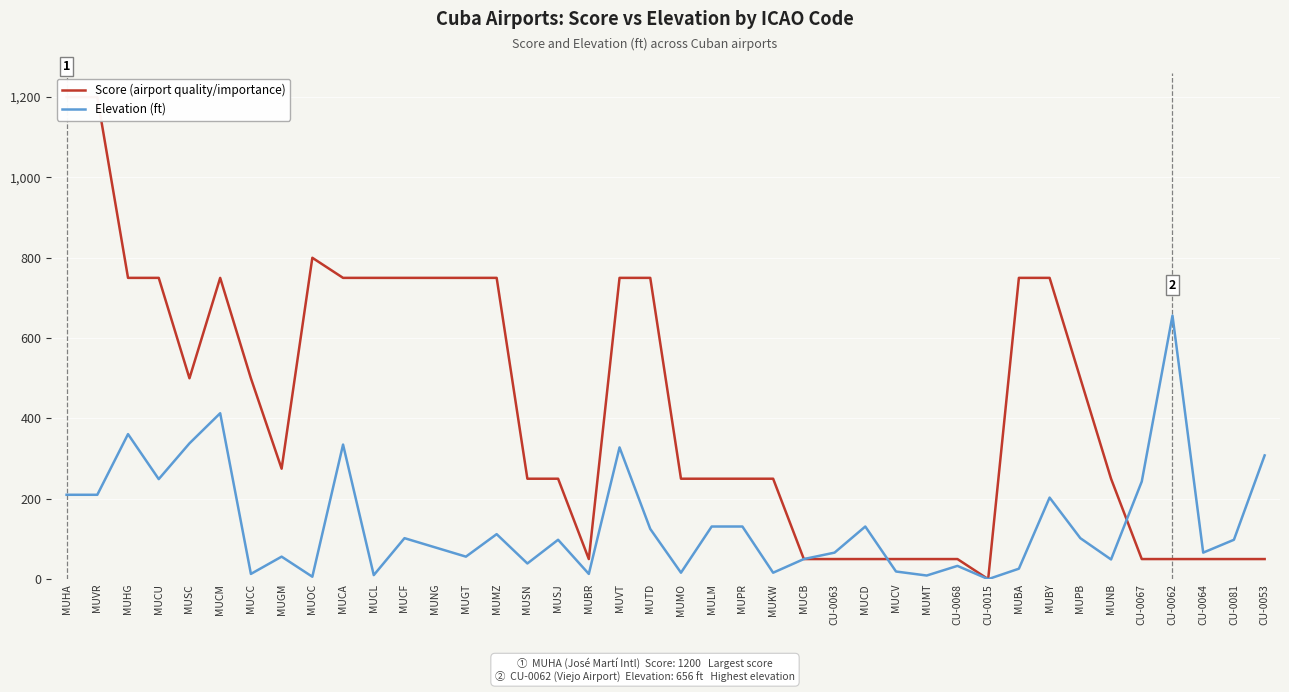

In Elevation (ft), how many points are higher than both neighbors (excluding endpoints)?

12